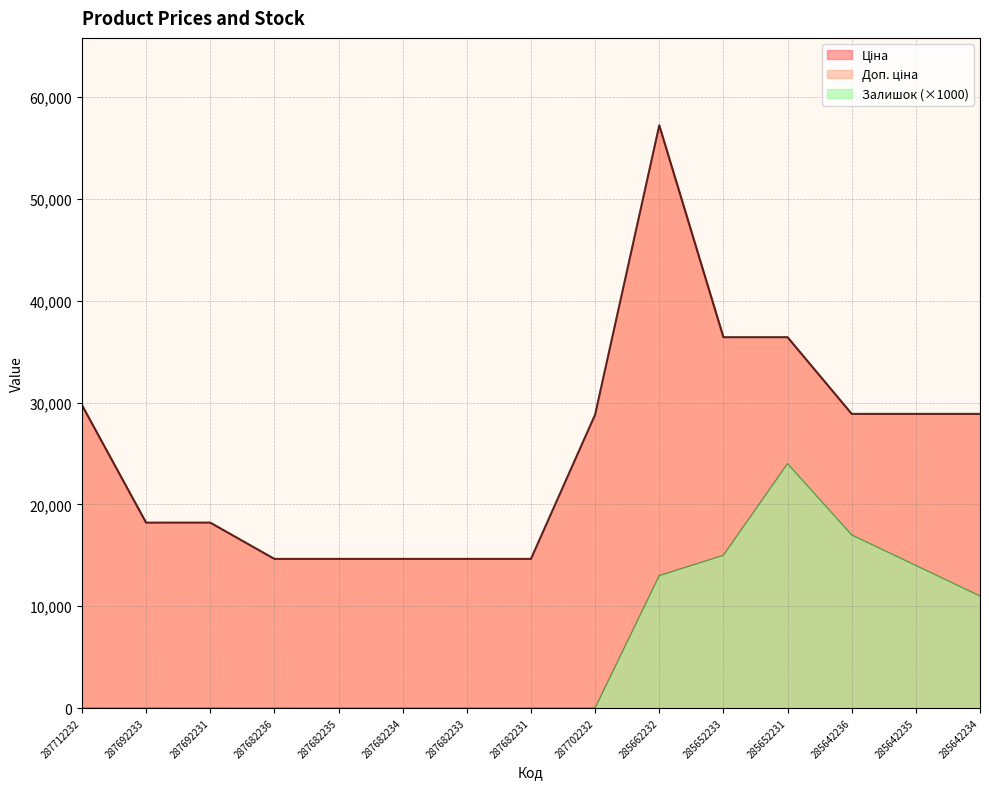

What is the total value across all series at 287682234?

29299.2